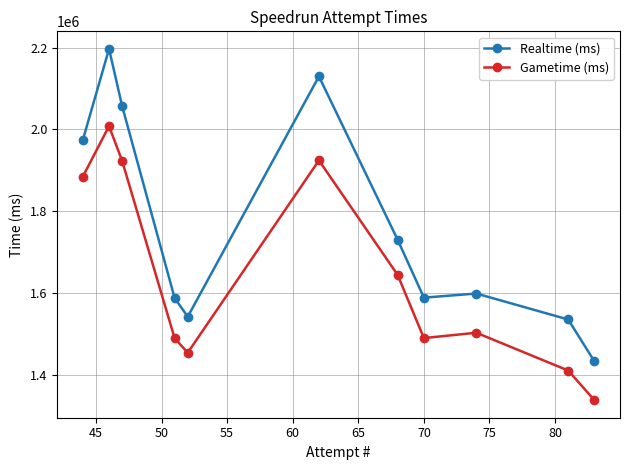

Count the number of categories in the chart.

11